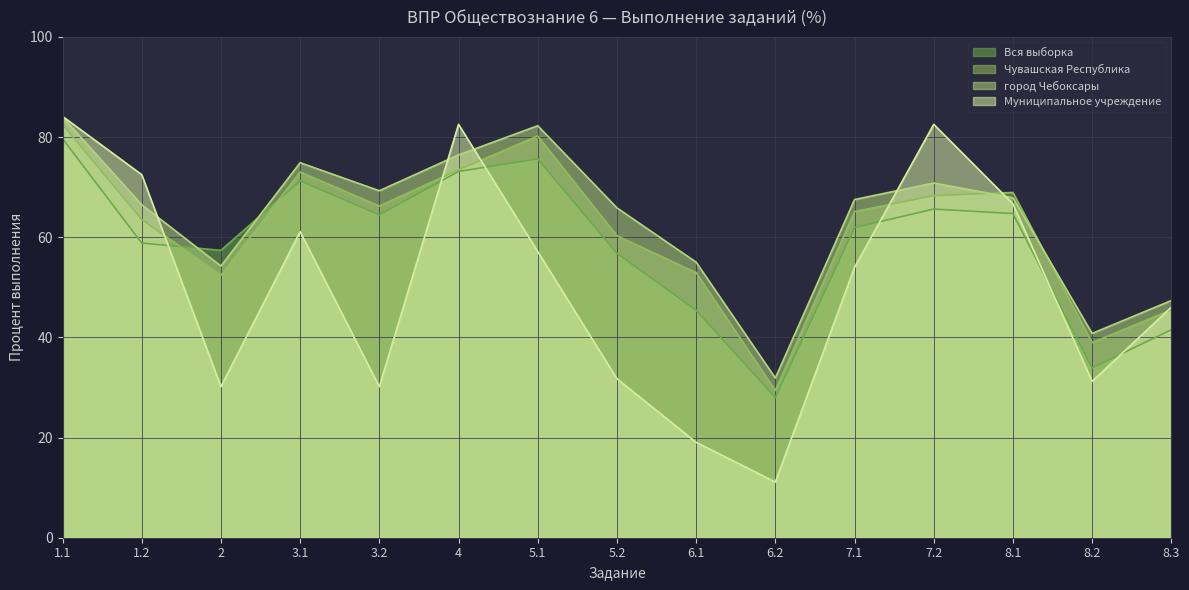

Read the город Чебоксары value at 7.1.

67.5